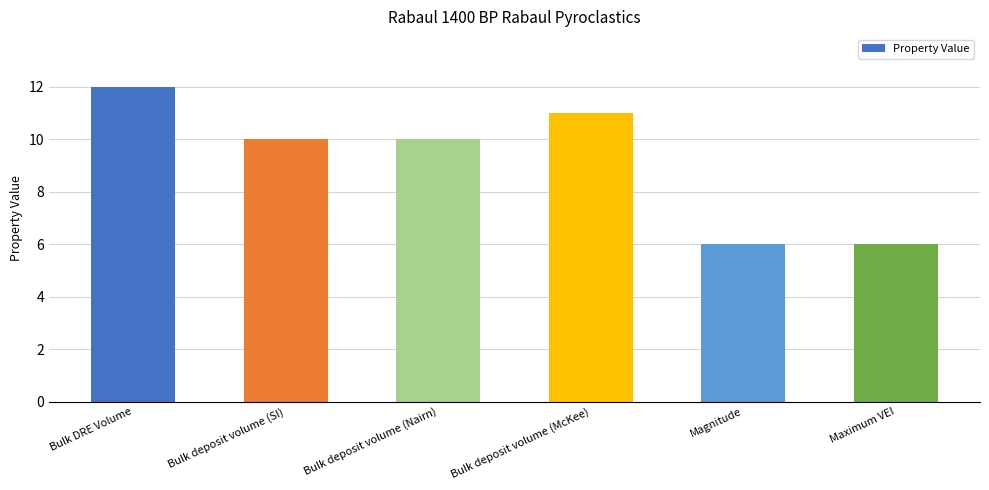

What is the approximate value at Bulk deposit volume (SI)?

10